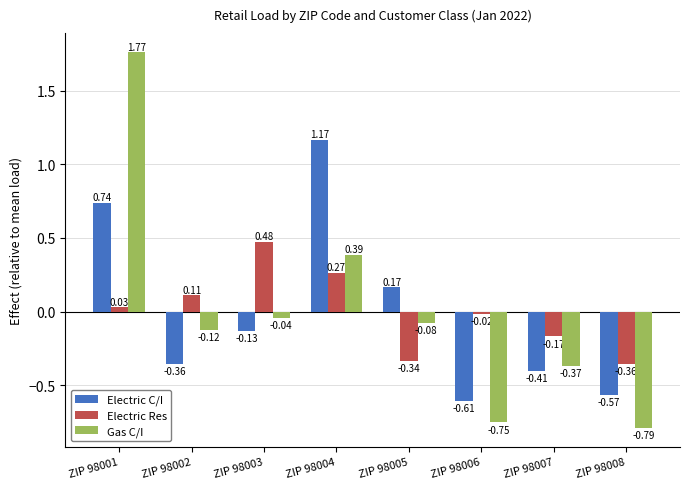

Is the value of Electric C/I at ZIP 98002 greater than the value of Gas C/I at ZIP 98001?

No